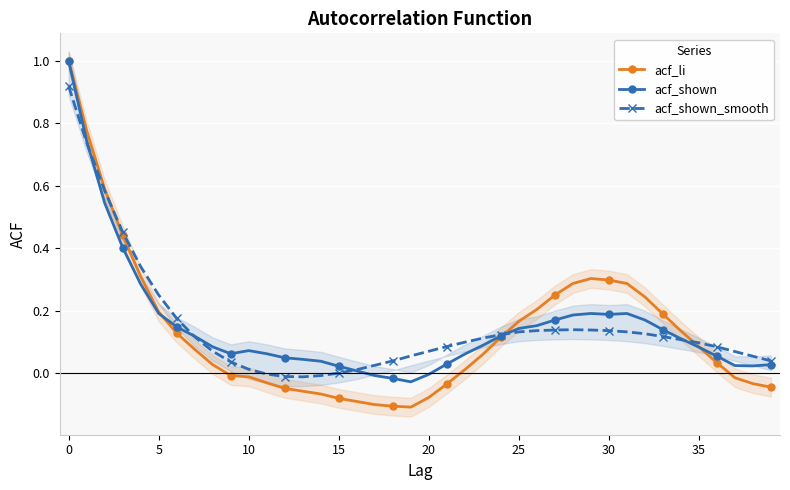

How many data points in acf_shown_smooth are above 0?

35